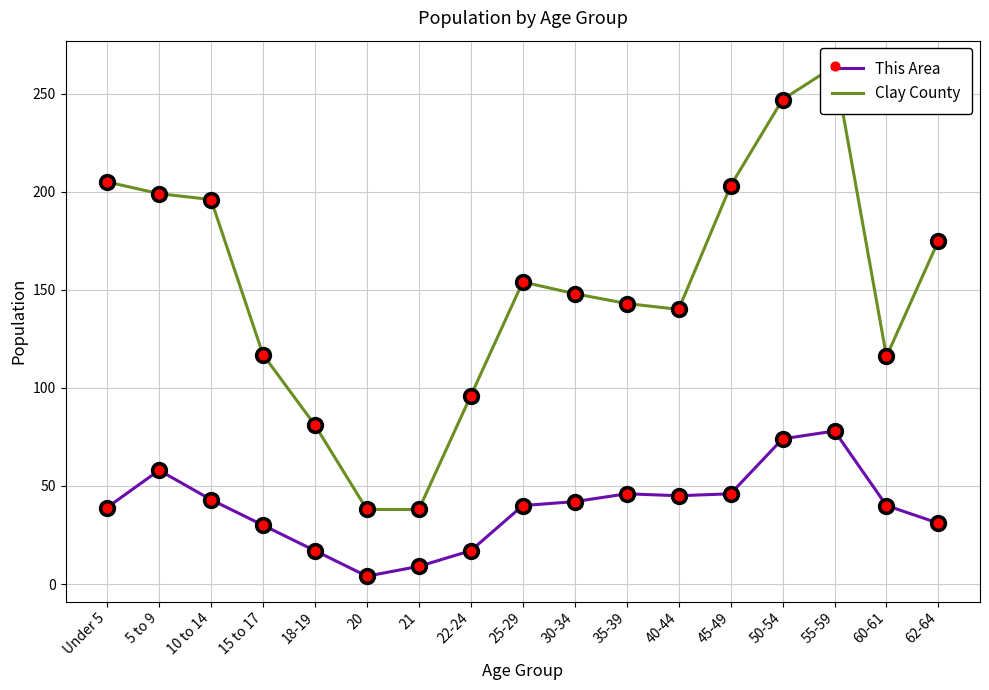

Which series contains the lowest Y value?

This Area